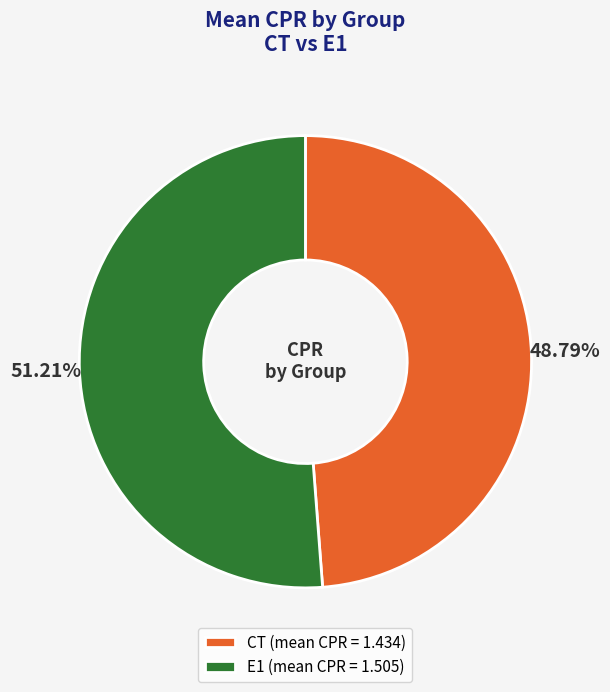

Is E1 (mean CPR = 1.505) the majority of the pie?

Yes